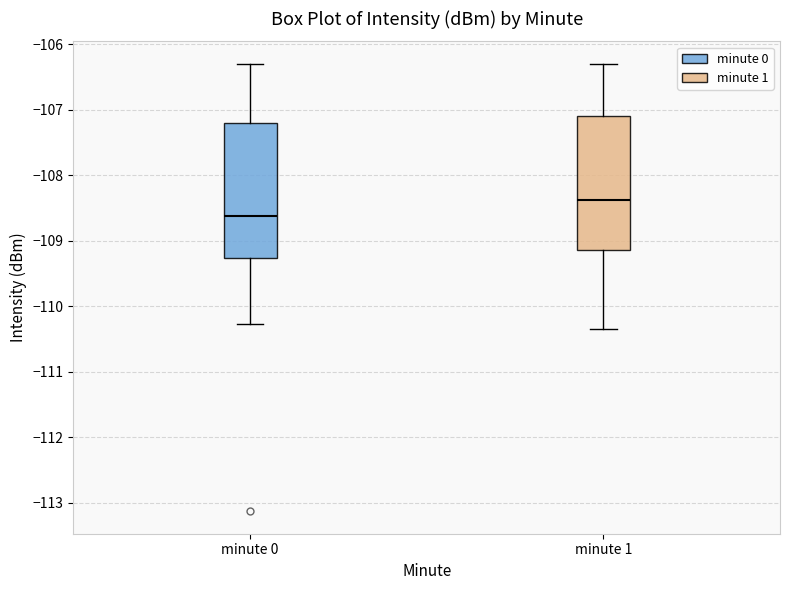

Reading left to right, transcribe this box plot: for each box, give where its median line is, the range the box spans, and where its two whiskers end, as read against the y-axis. The values are not printed on the chart, so give them approximately, as read against the axis.

minute 0: median -108.6, box -109.3 to -107.2, whiskers -110.3 to -106.3
minute 1: median -108.4, box -109.1 to -107.1, whiskers -110.3 to -106.3